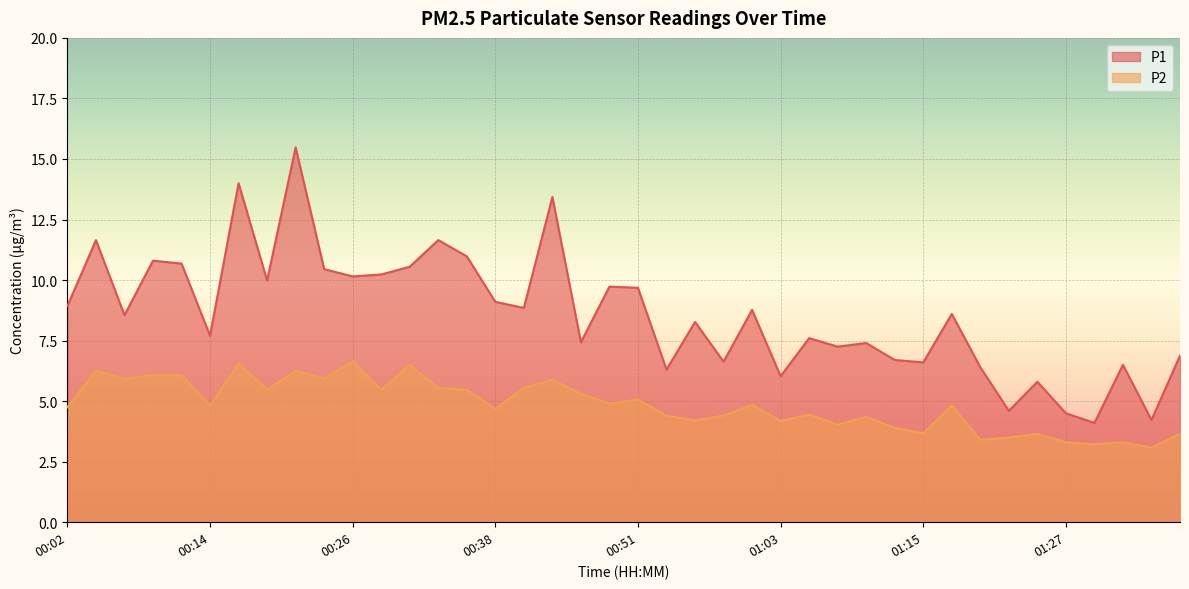

Where is the first local minimum for P1?

00:07